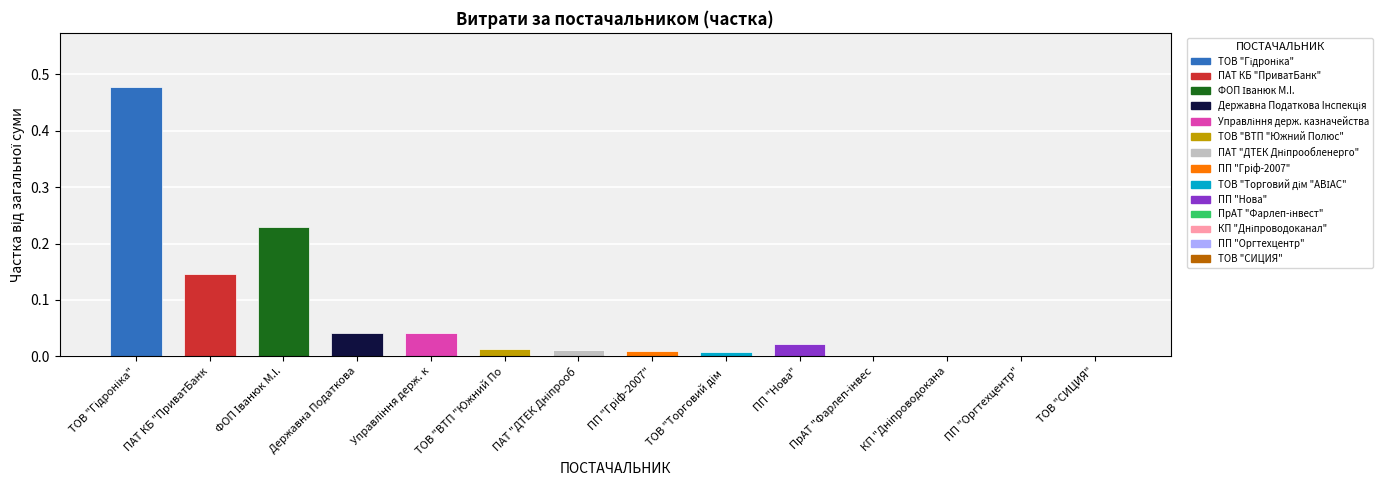

True or false: the data shows 0.3 at ПАТ КБ "ПриватБанк.

False